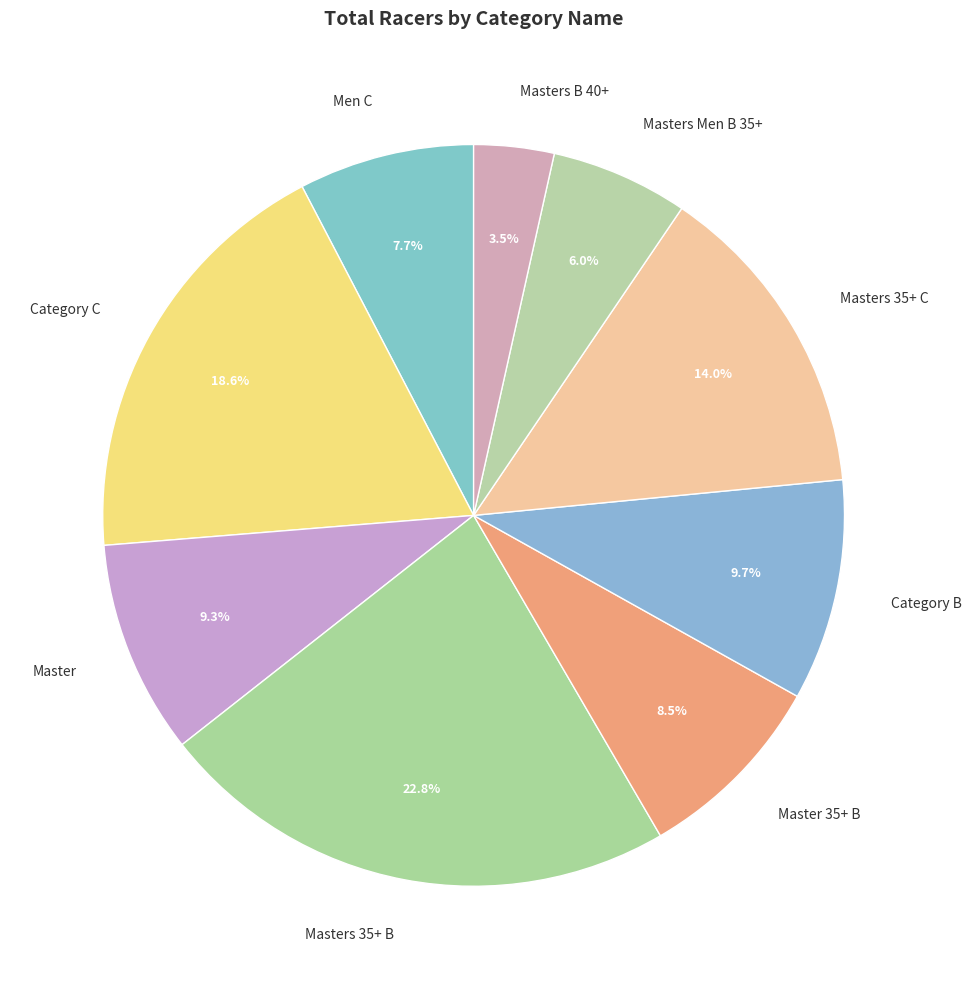

Which has a higher value, Masters B 40+ or Masters 35+ C?

Masters 35+ C